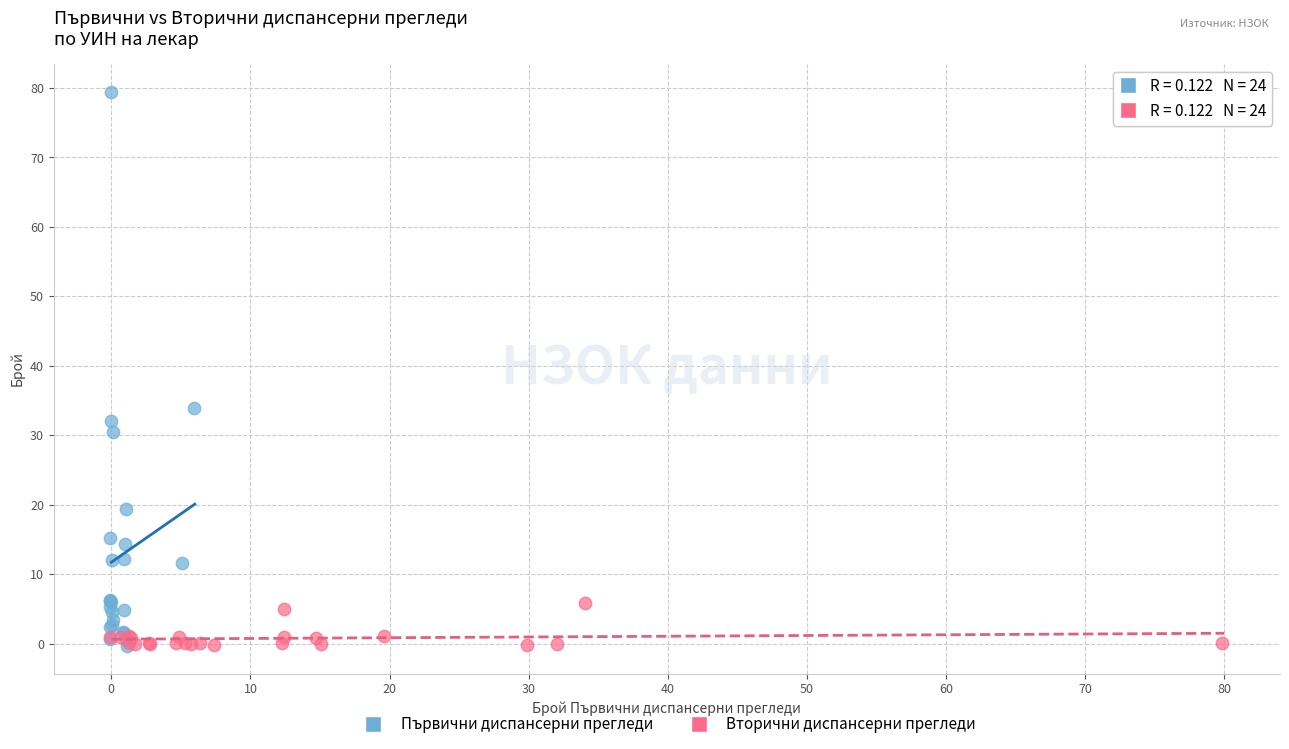

Which series reaches the maximum Y coordinate?

Първични диспансерни прегледи